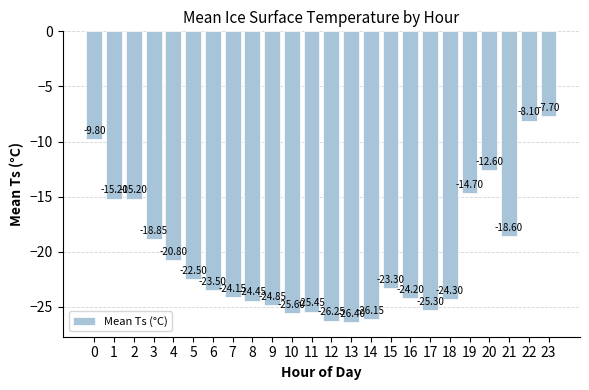

Is it true that the value at 0 is -9.8?

True